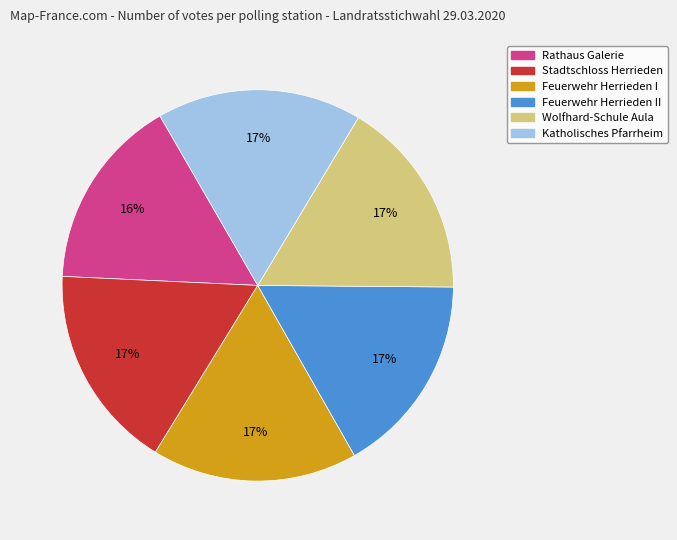

Is there any slice that represents more than half of the pie?

No